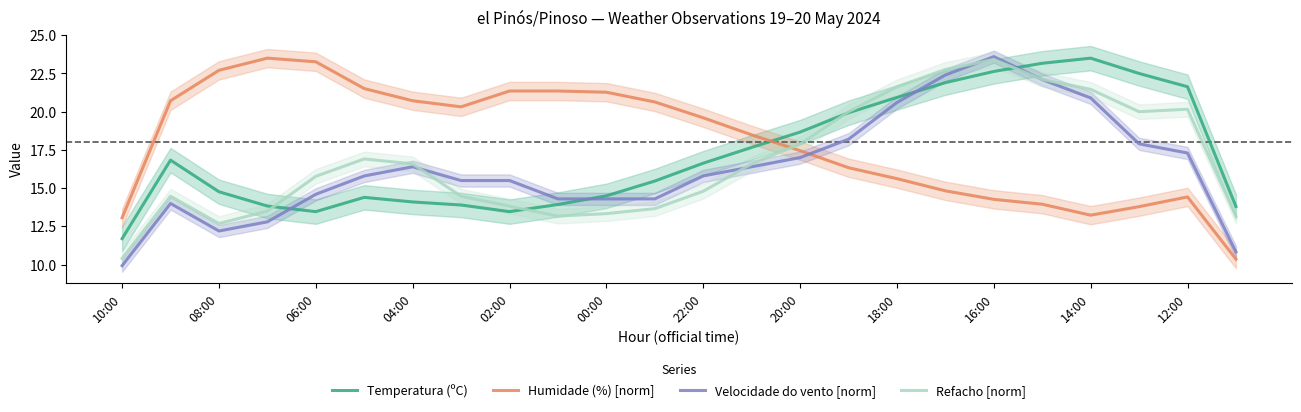

What are all the series names shown in the legend?

Temperatura (ºC), Humidade (%) [norm], Velocidade do vento [norm], Refacho [norm]